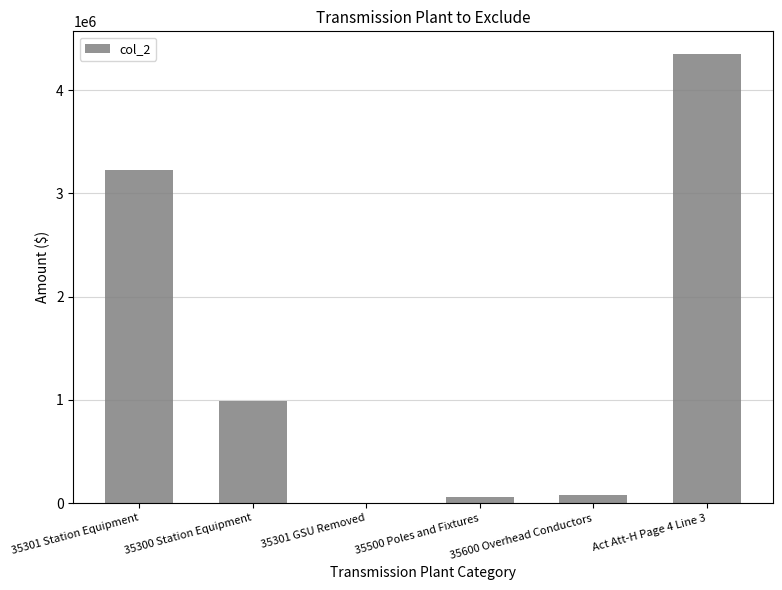

What is the maximum value shown in the chart?

4353273.8